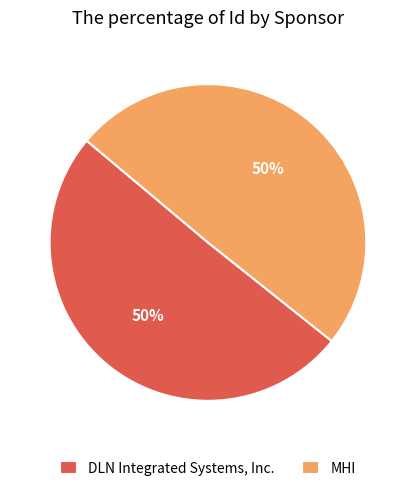

How many segments does this pie chart have?

2